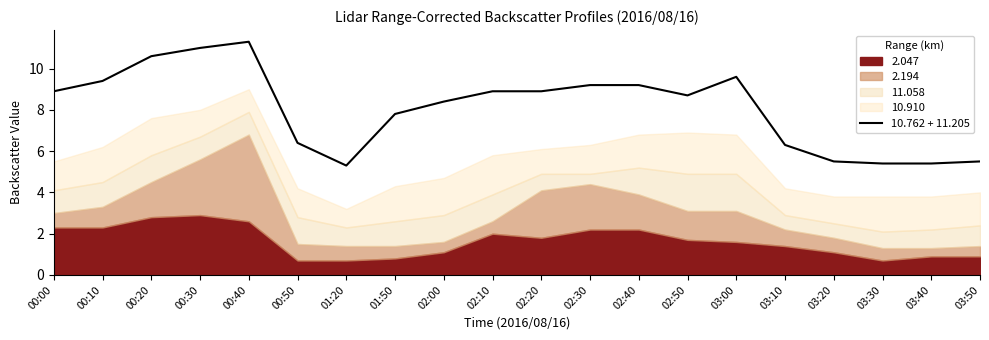

Where is the first local minimum?

01:20